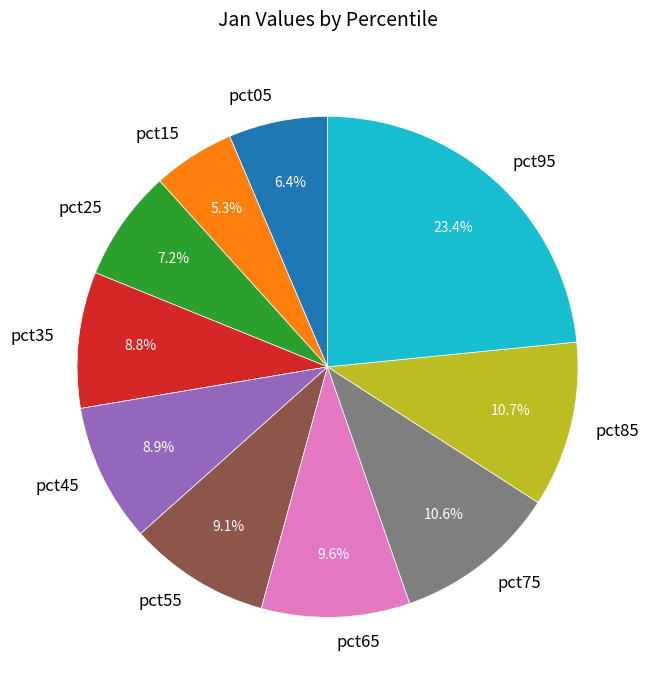

What percentage is the pct55 slice, to the nearest percent?

9%